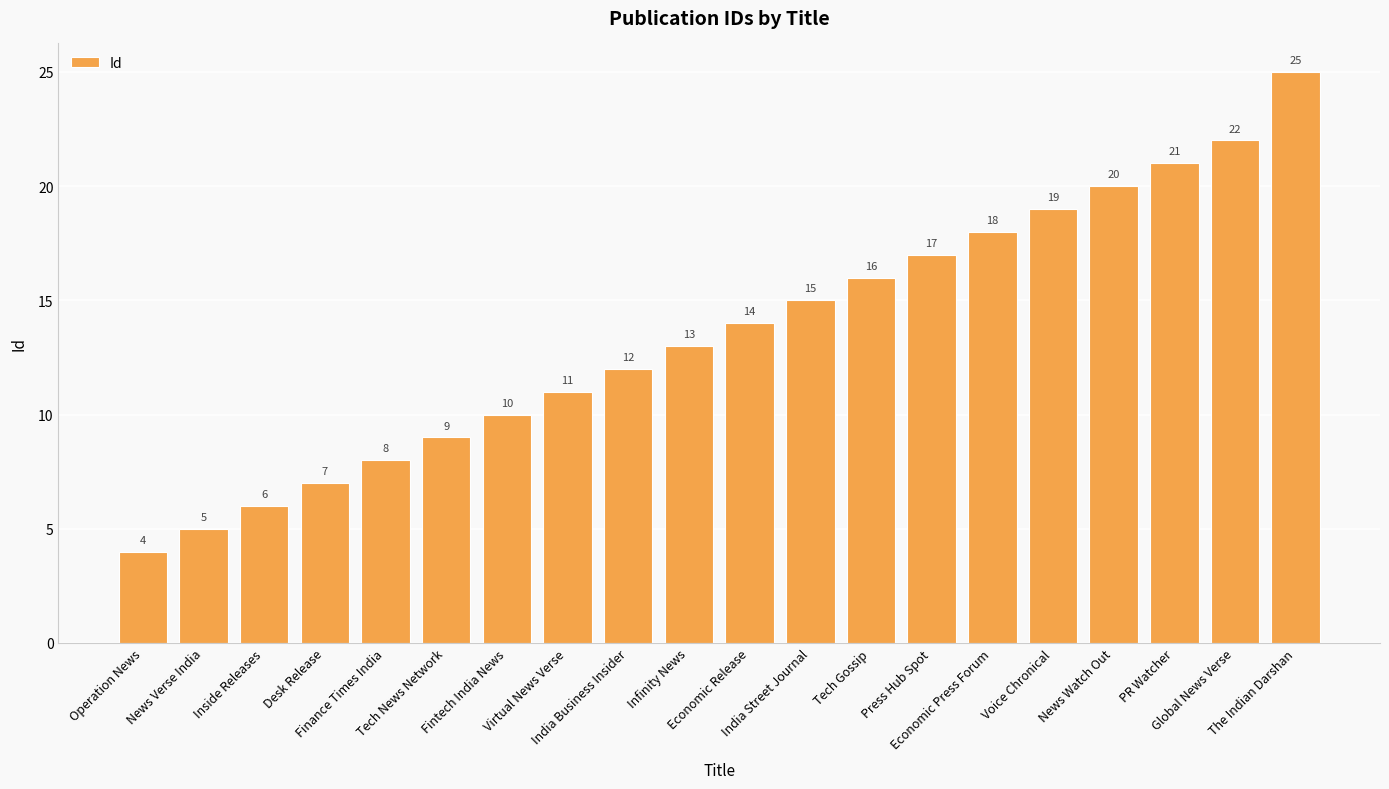

Which category has the highest value across all series?

The Indian Darshan